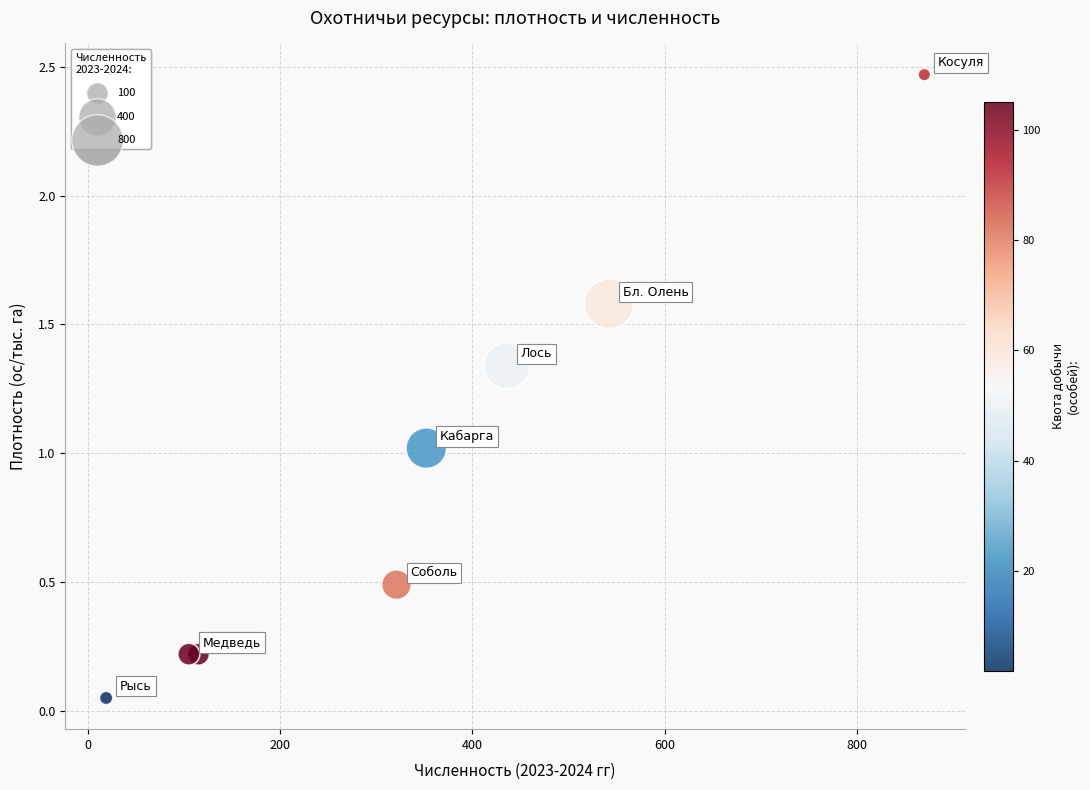

What is the average X value?

345.0